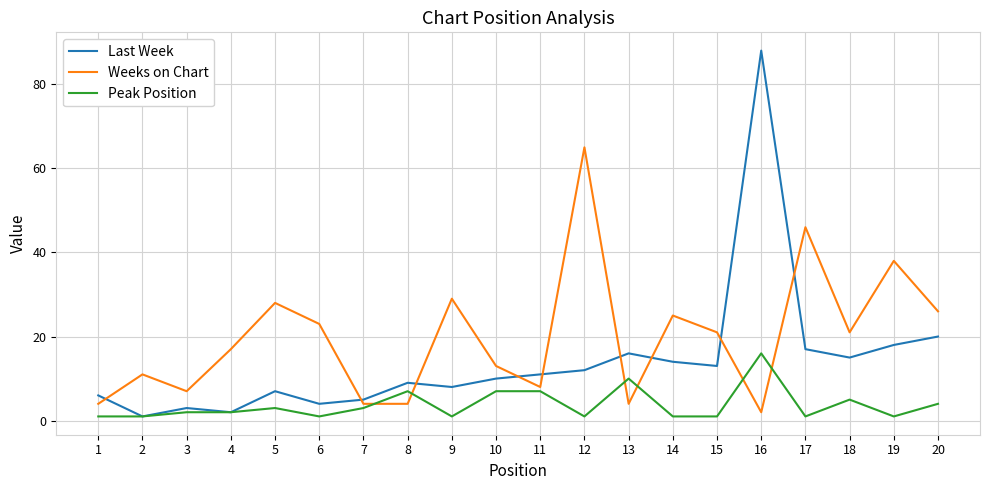

Is it true that Last Week equals 3 at 18?

False